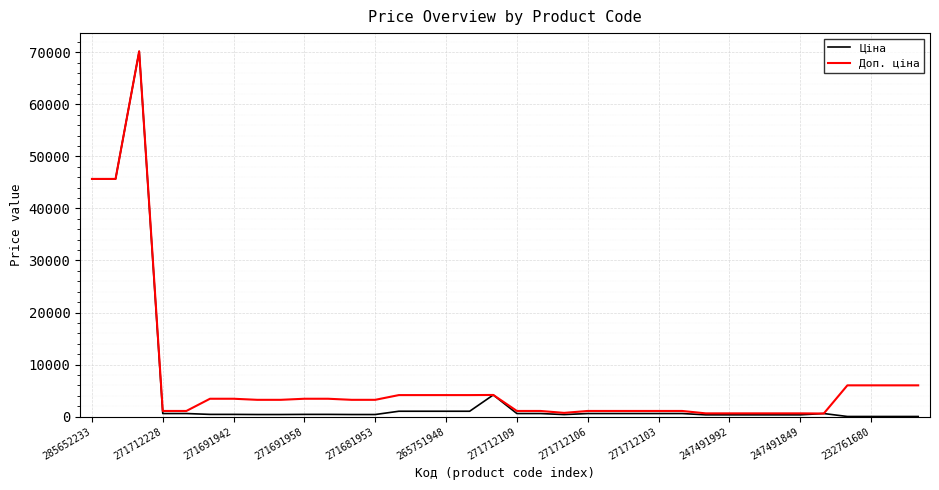

Which series has the largest range (max minus min)?

Ціна